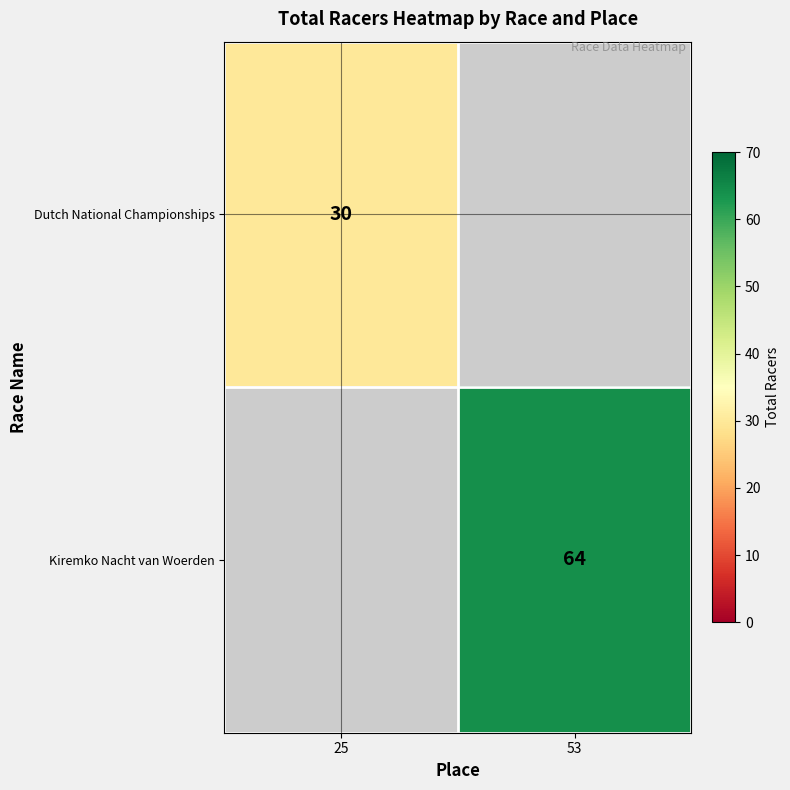

The Dutch National Championships series shows 30 at 25. True or false?

True